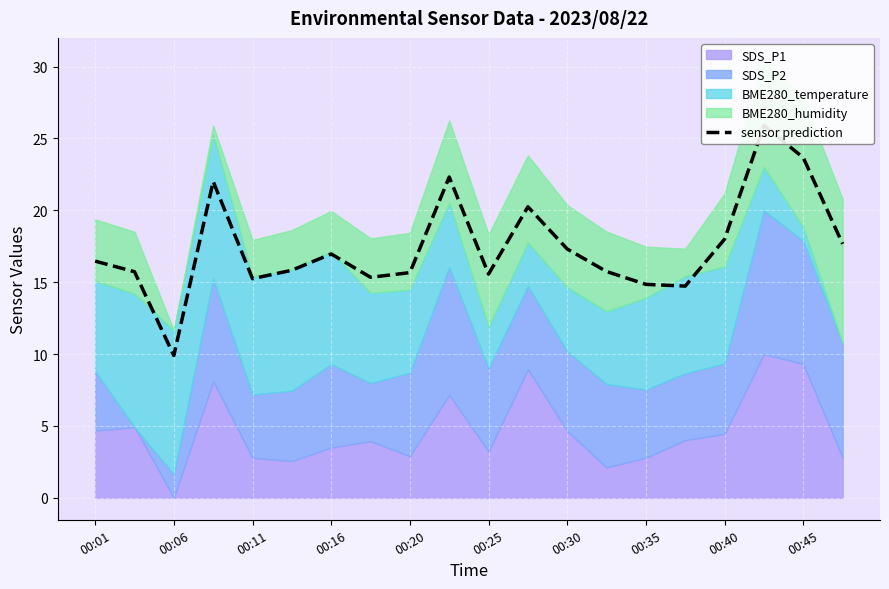

What is the sum of the values at 17 and 19?

43.6